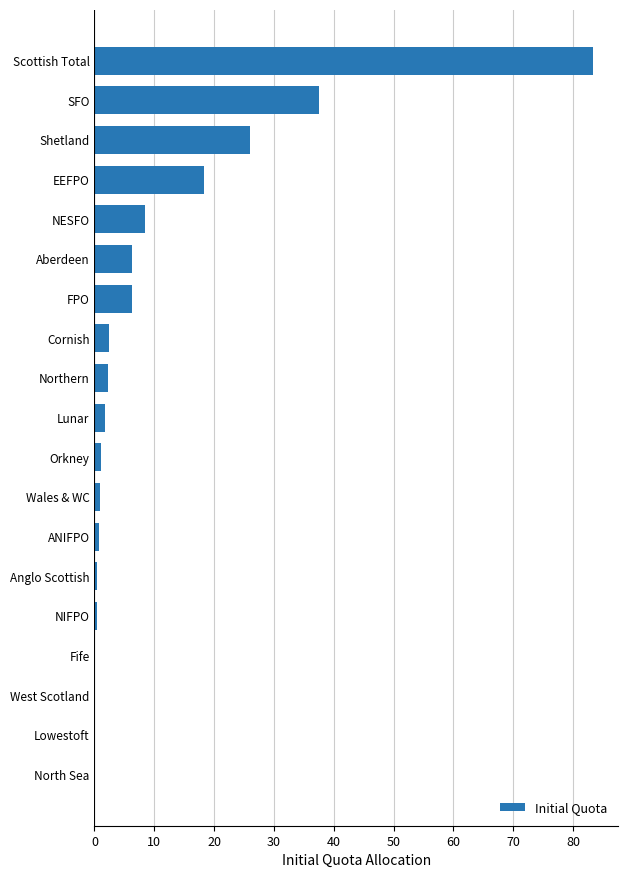

Between Lunar and SFO, which is larger?

SFO